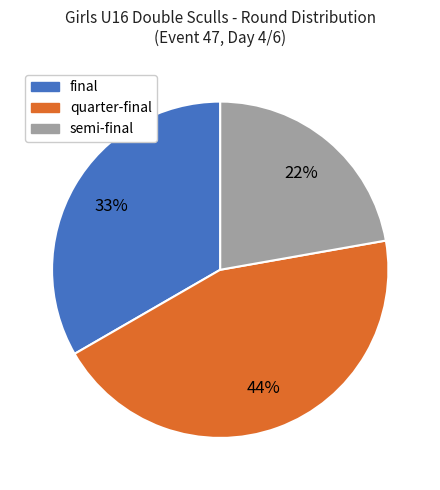

To the nearest percent, what is the average slice percentage?

33%